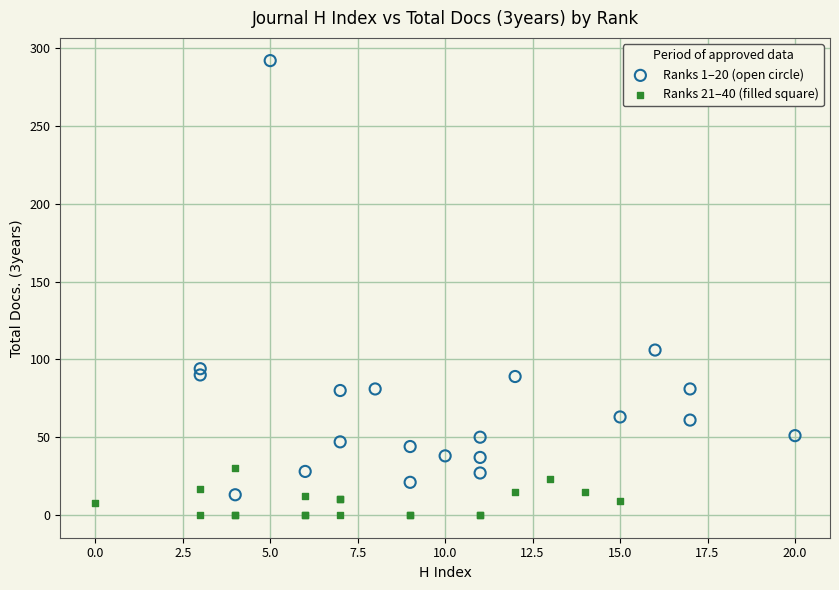

Which series reaches the maximum Y coordinate?

Ranks 1–20 (open circle)